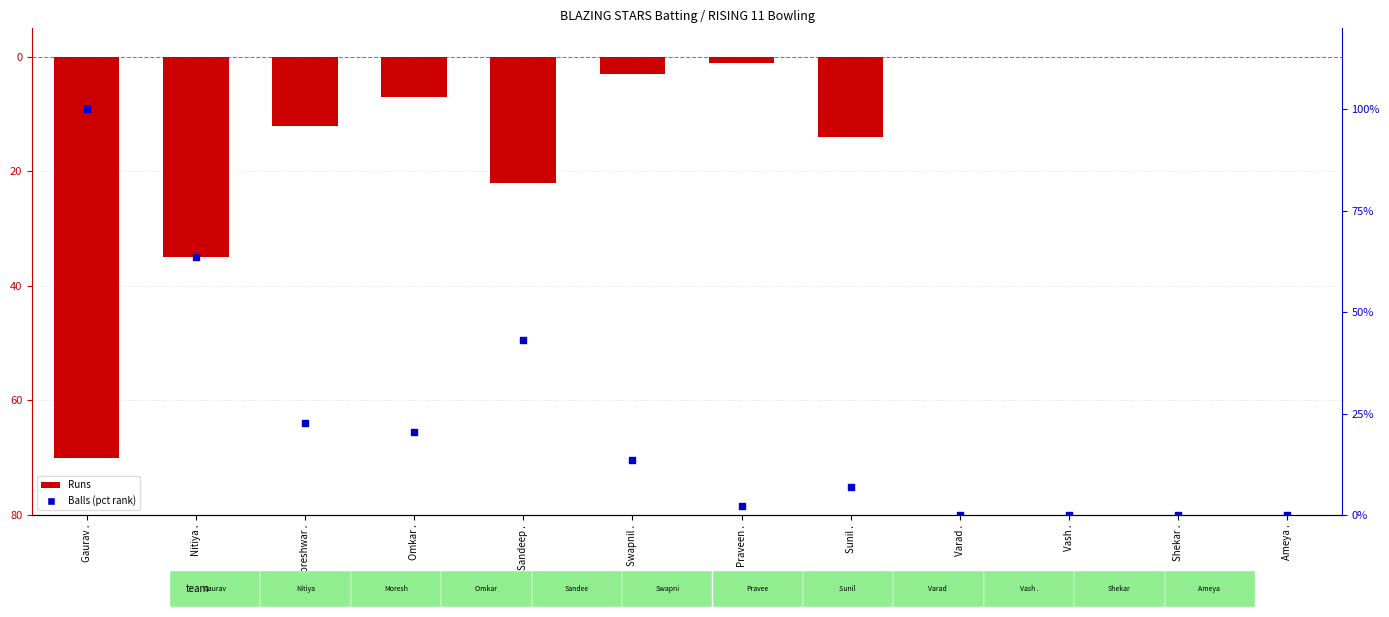

Is the value of Runs (negated) at Omkar . greater than the value of Balls (percentile rank) at Omkar .?

No